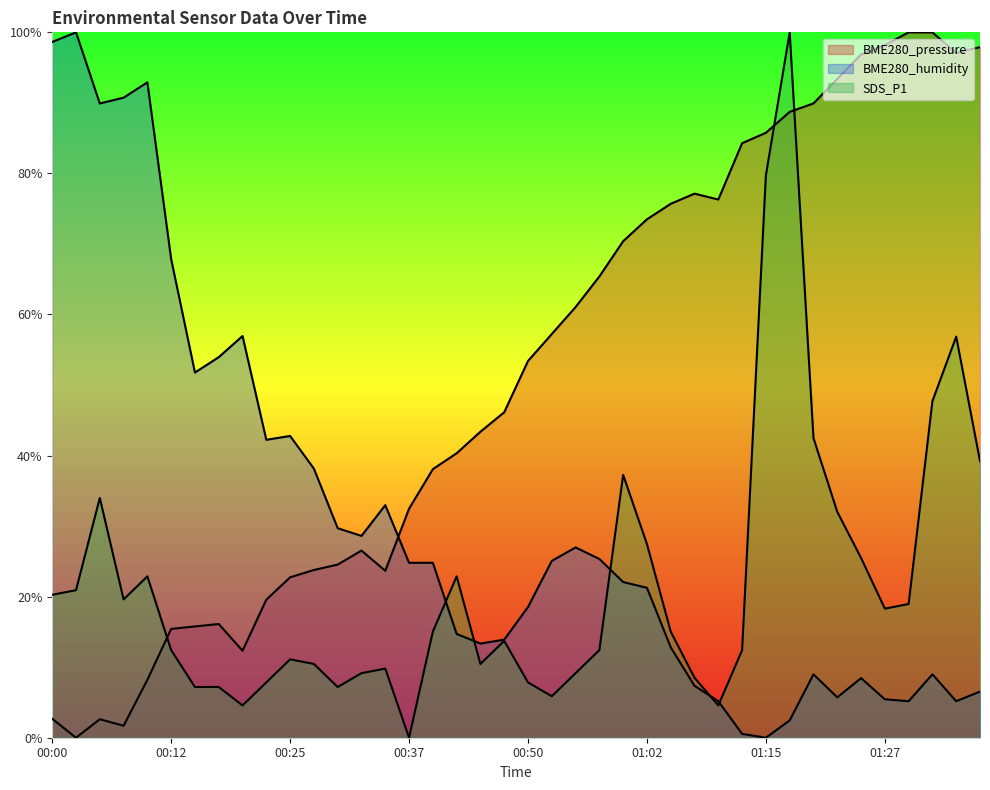

Rank the series at 00:00 from highest to lowest value.

BME280_humidity, SDS_P1, BME280_pressure